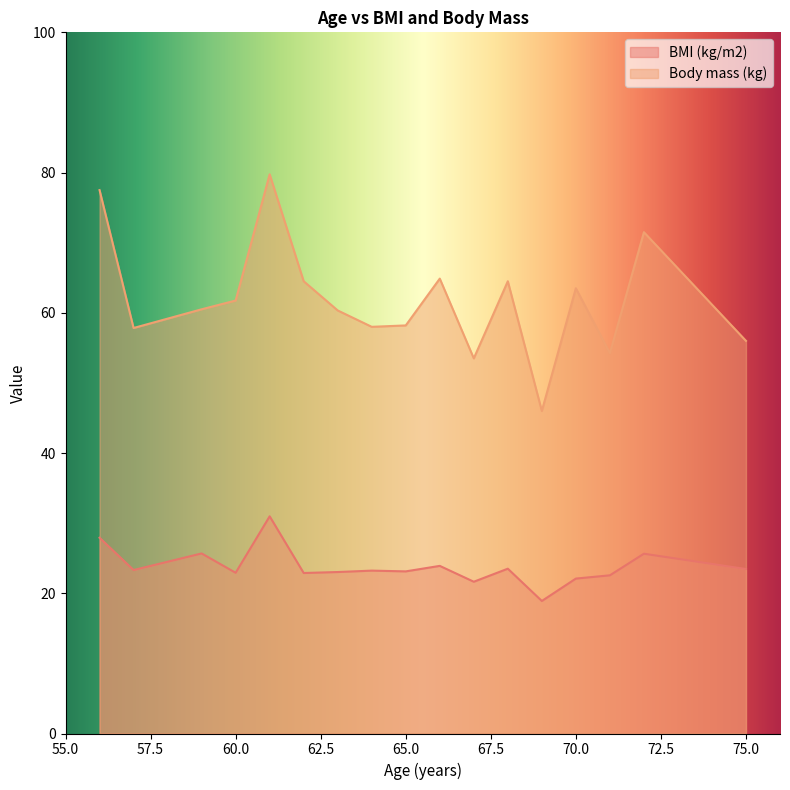

What is the label of the 39th point from the left?

66